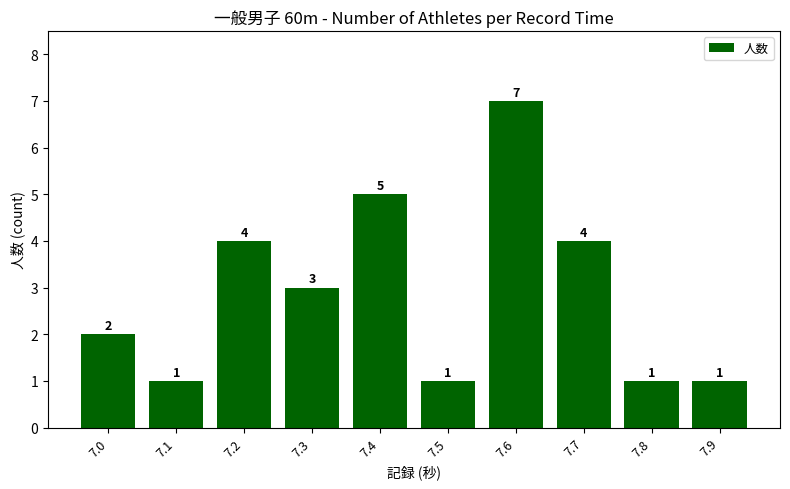

What is the approximate value at 7.9?

1